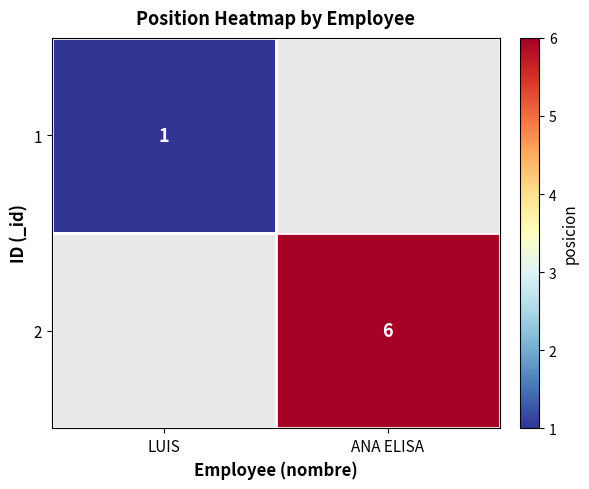

The value of 2 at ANA ELISA is 6. True or false?

True